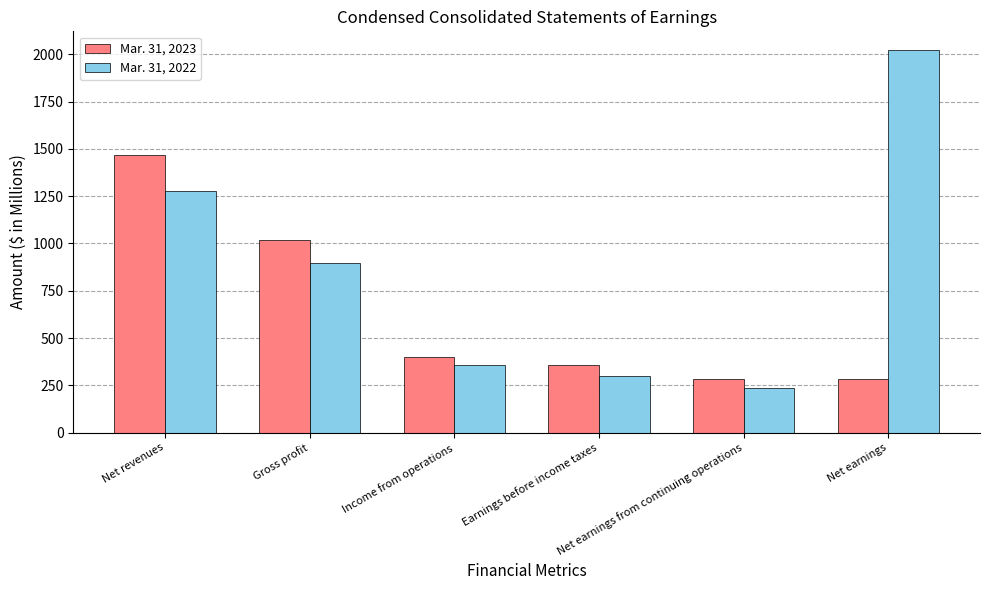

At which category does the chart reach its minimum across all series?

Net earnings from continuing operations